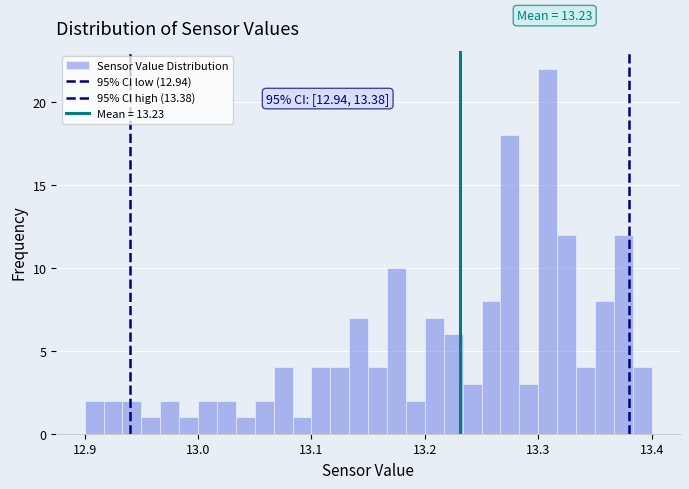

Around what value on the x-axis is the tallest bar? Give the approximate position of its centre, as read against the axis.

13.31